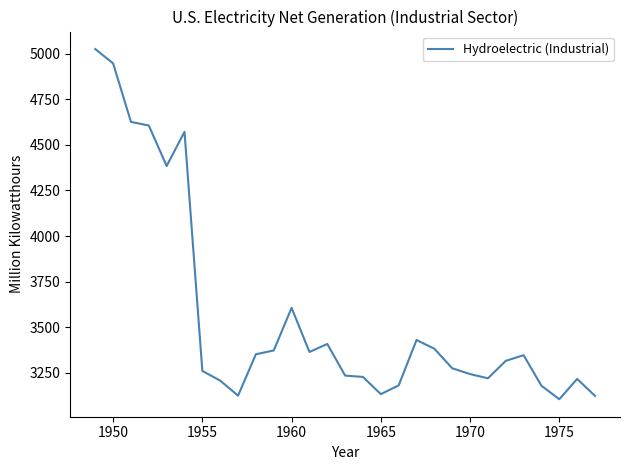

What is the minimum value shown in the chart?

3106.0